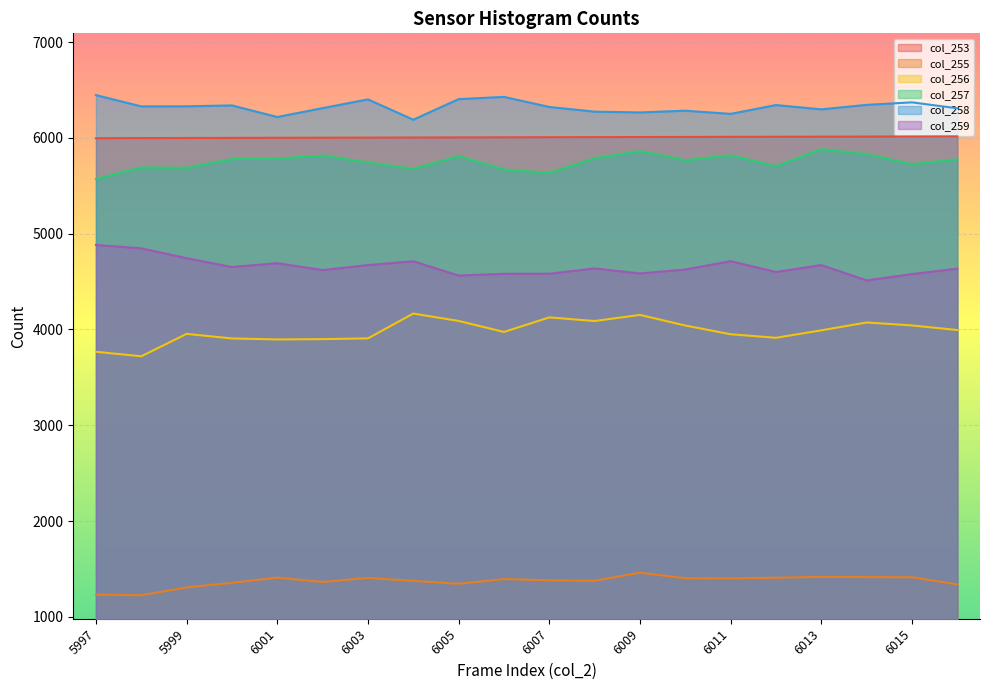

At which label does col_253 reach its peak?

6016